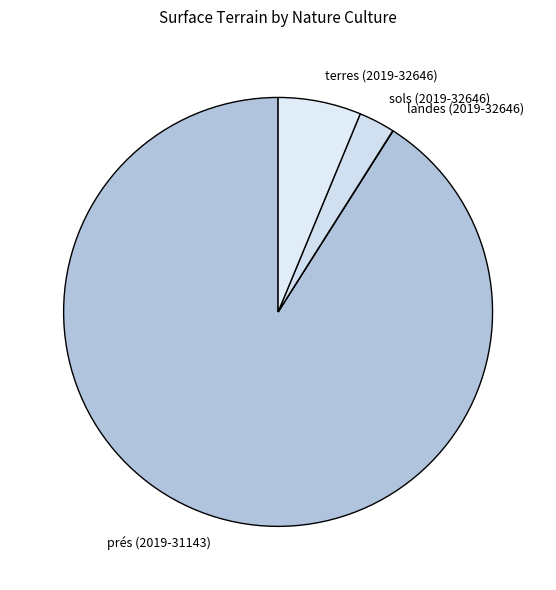

Is it true that prés (2019-31143) is 82% of the pie?

False